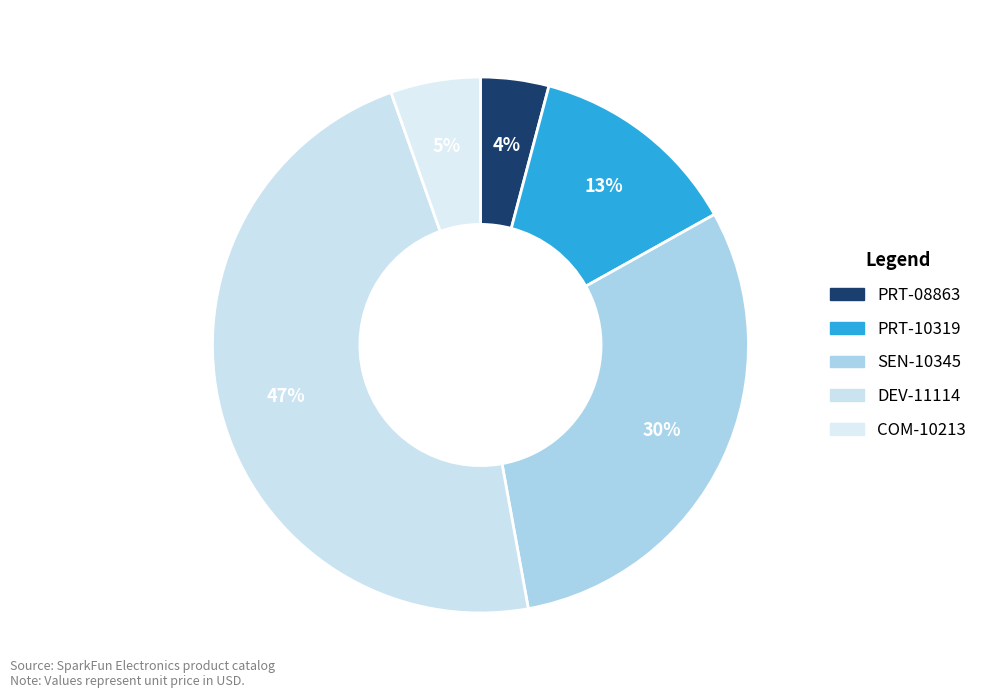

Is there a majority slice in this chart?

No